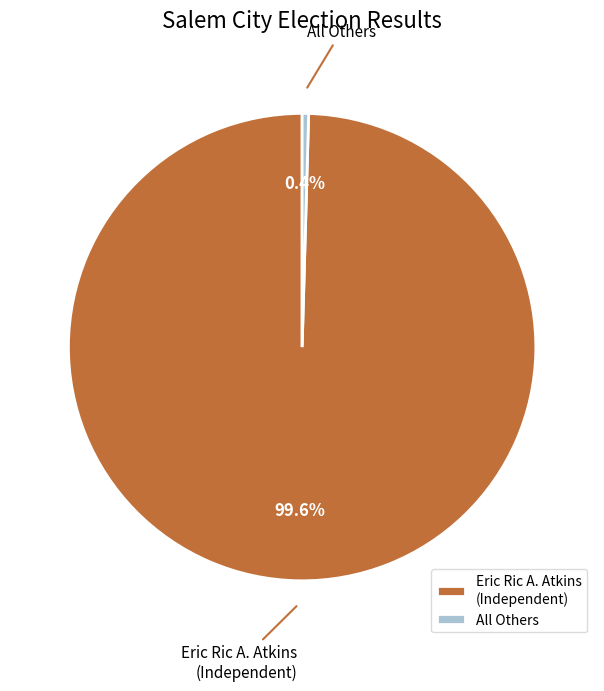

To the nearest percent, what is the combined percentage of All Others and Eric Ric A. Atkins (Independent)?

100%